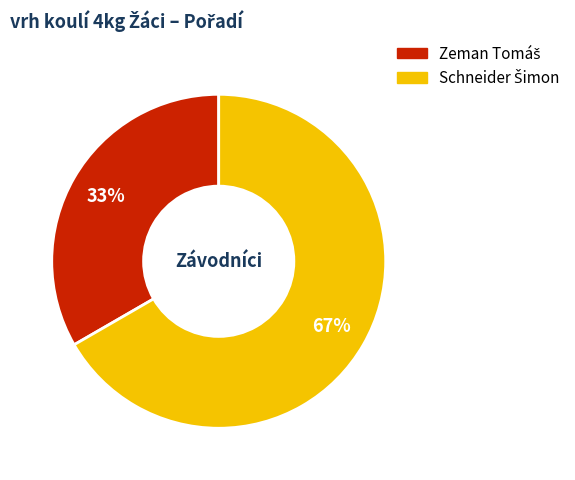

Is there a majority slice in this chart?

Yes